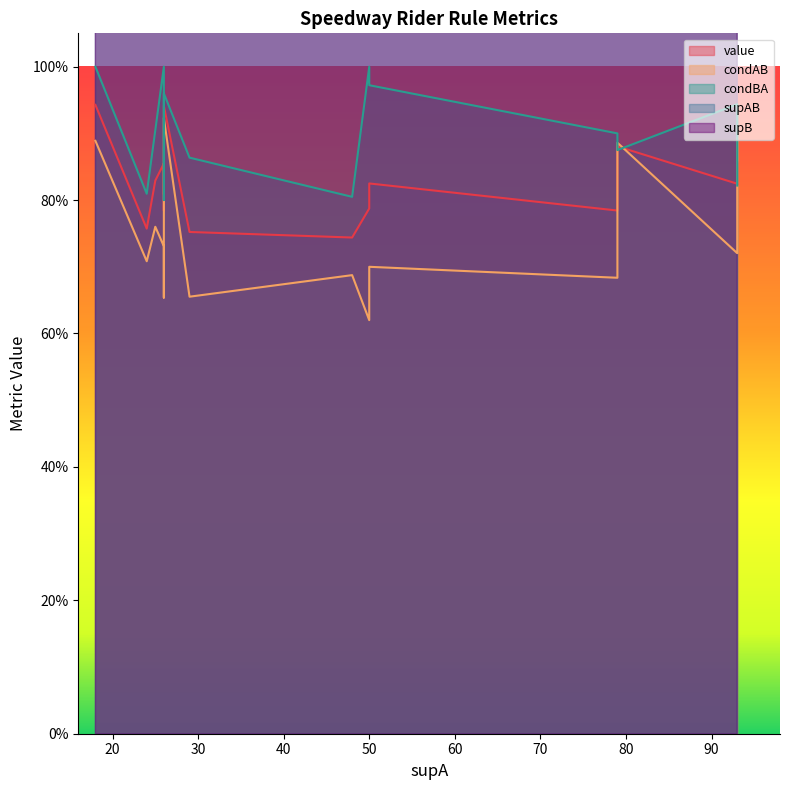

Between 7 and 11, which series saw the biggest shift?

supB